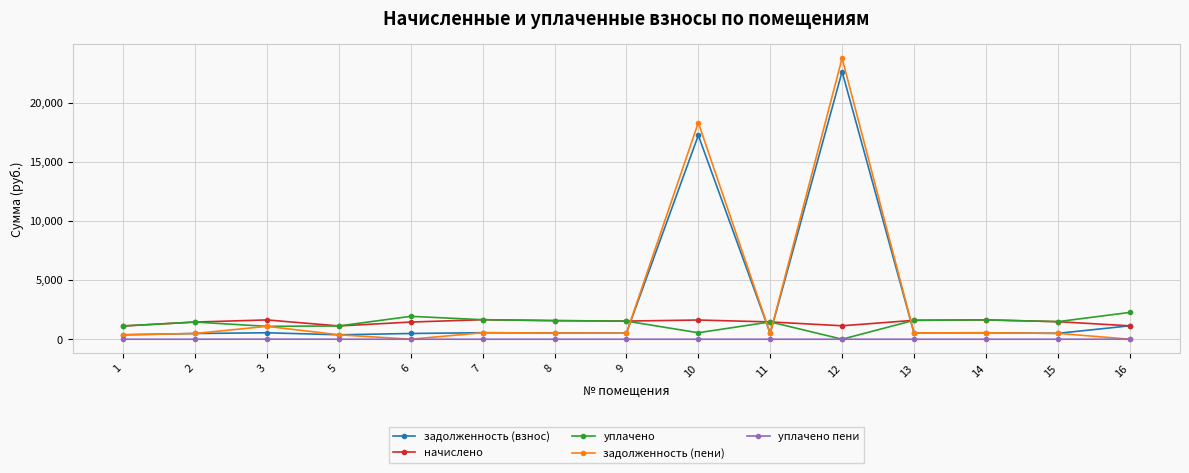

True or false: начислено has more than 0 points higher than both neighbors.

True